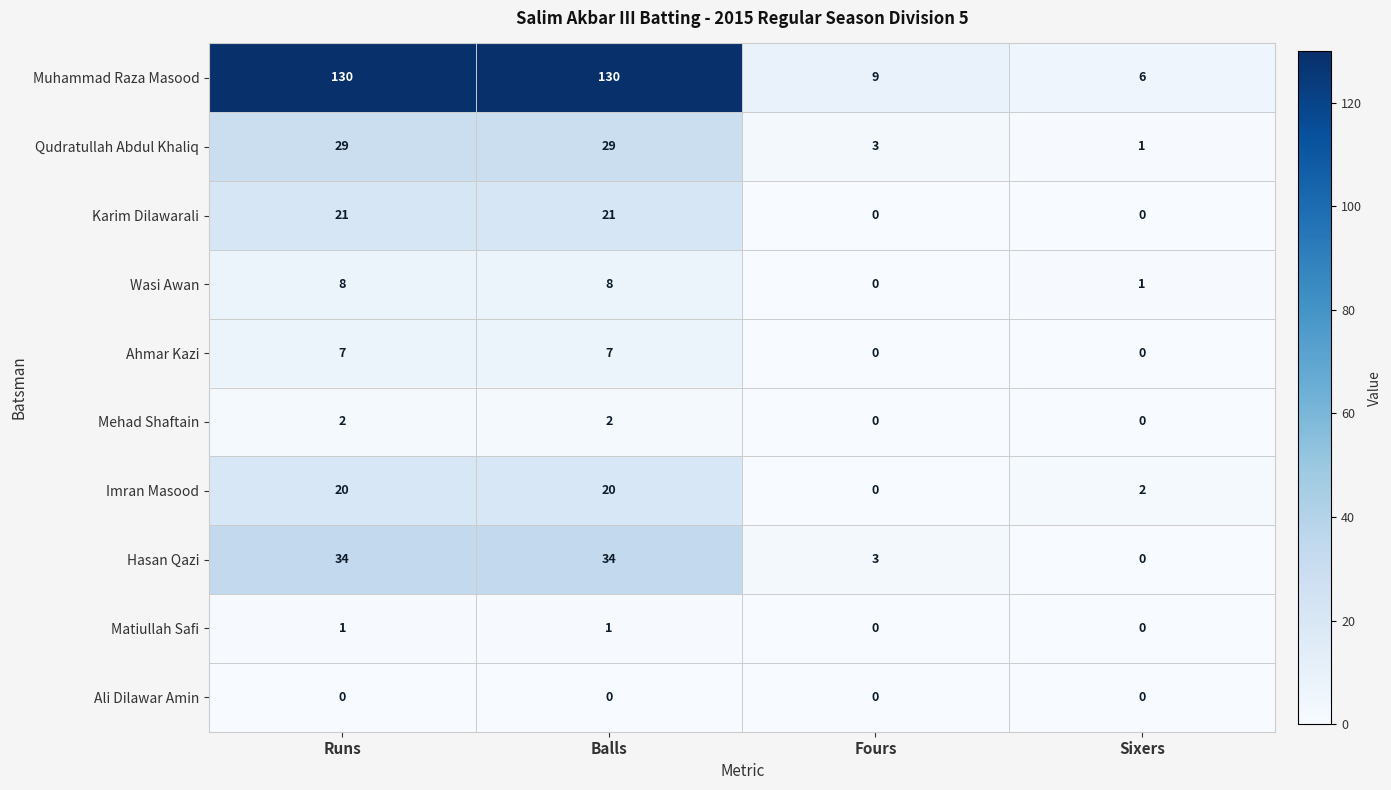

The value of Ahmar Kazi at Runs is 5. True or false?

False